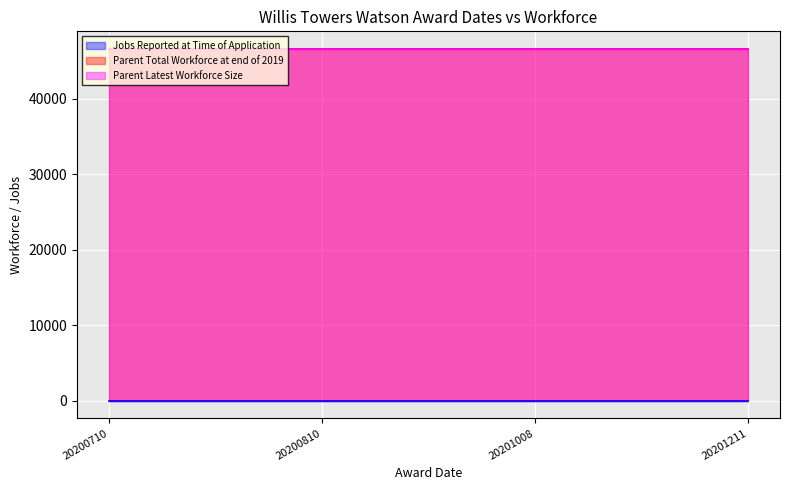

Reading left to right, transcribe all the data shown in this chart.

Jobs Reported at Time of Application: 0	0	0	0
Parent Total Workforce at end of 2019: 46600	46600	46600	46600
Parent Latest Workforce Size: 46600	46600	46600	46600